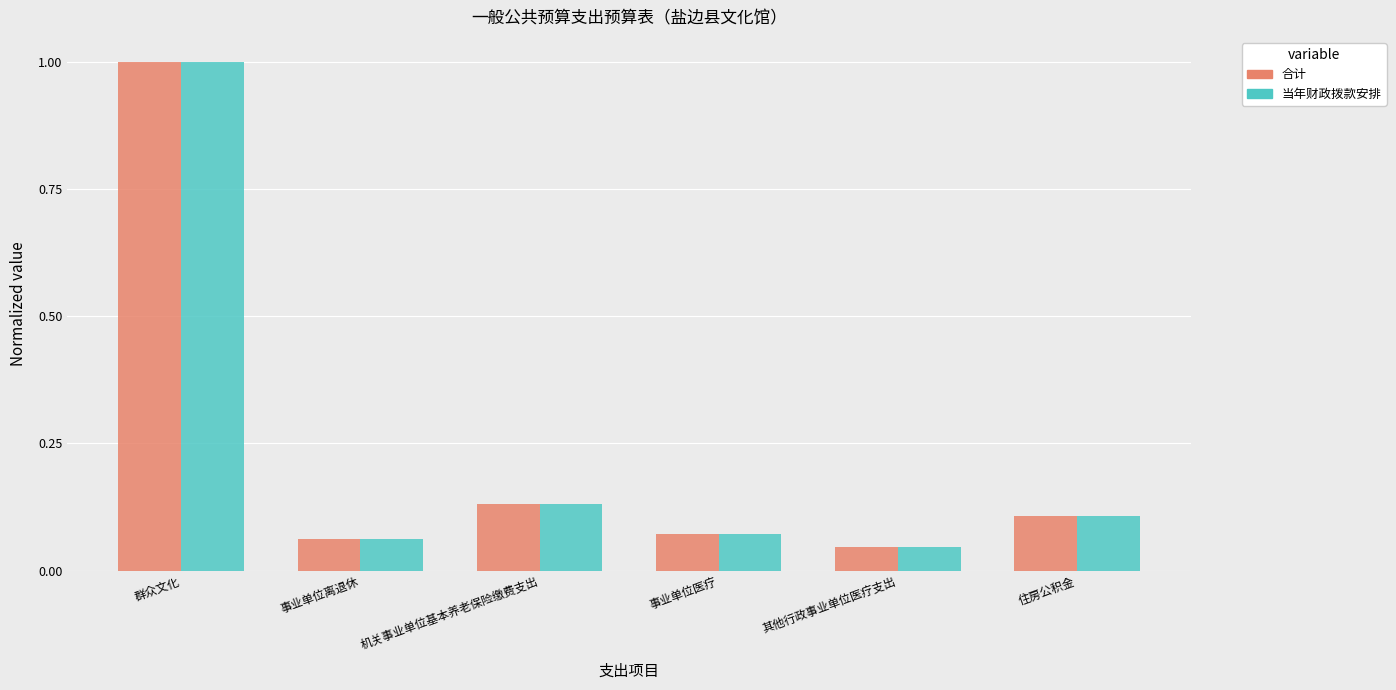

What is the label of the 2nd bar from the right?

其他行政事业单位医疗支出